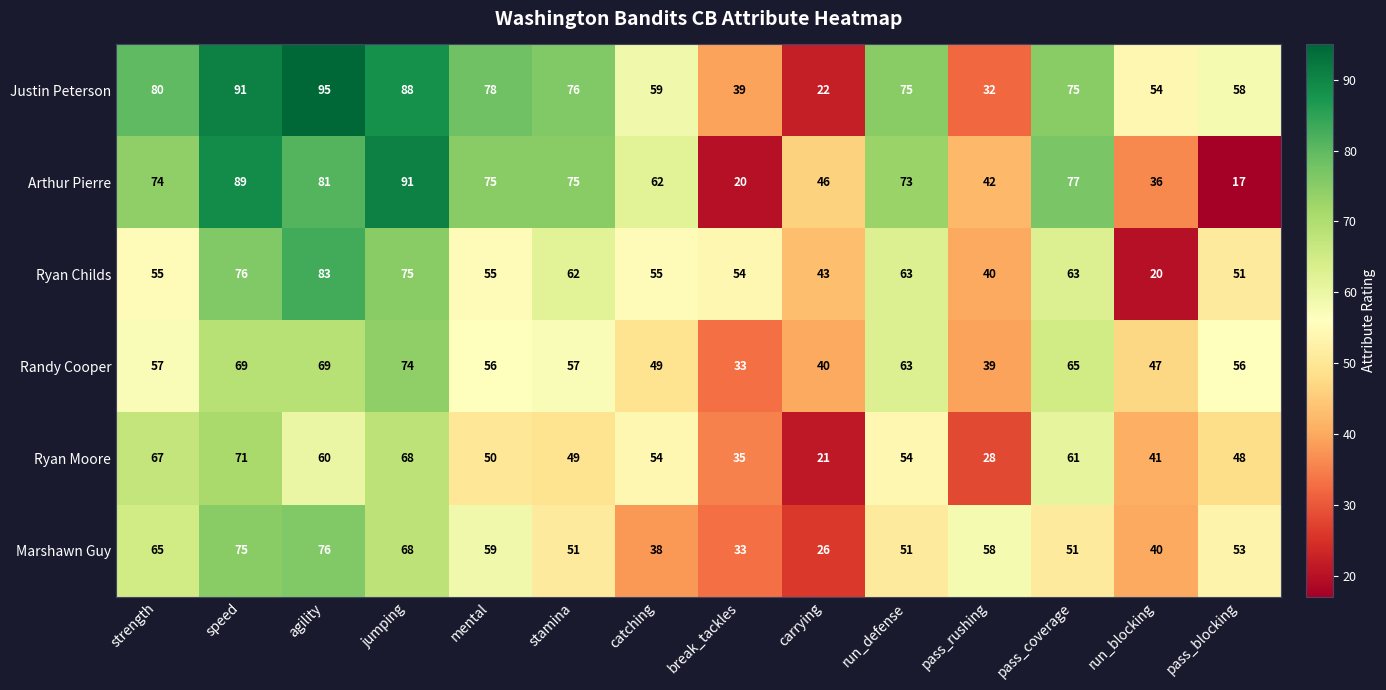

What is the total value across all series at catching?

317